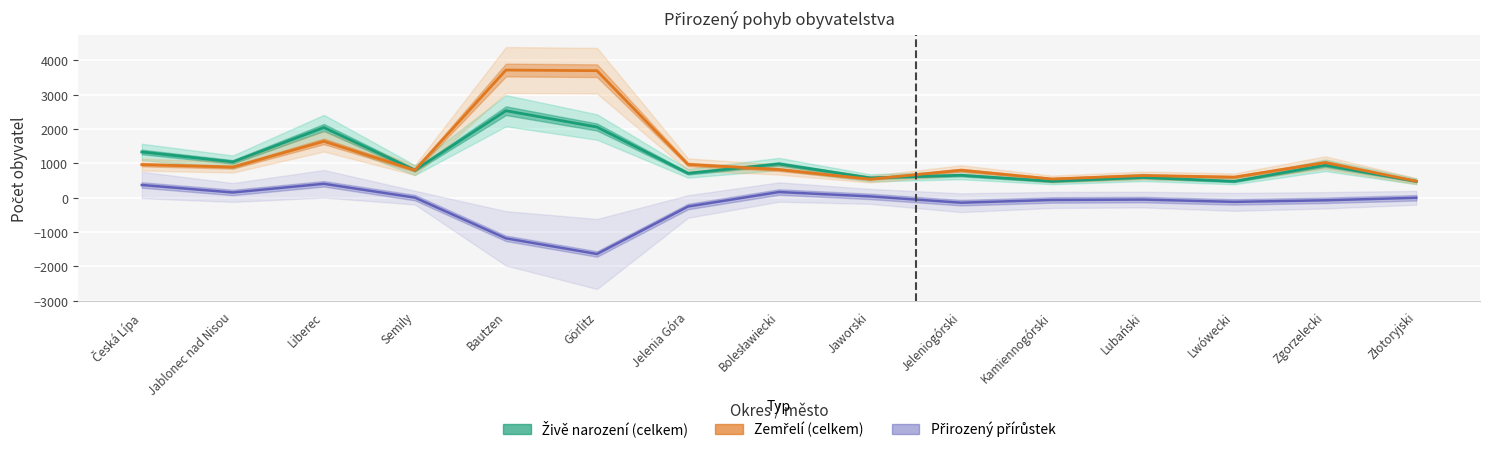

How many values in Přirozený přírůstek are below zero?

9